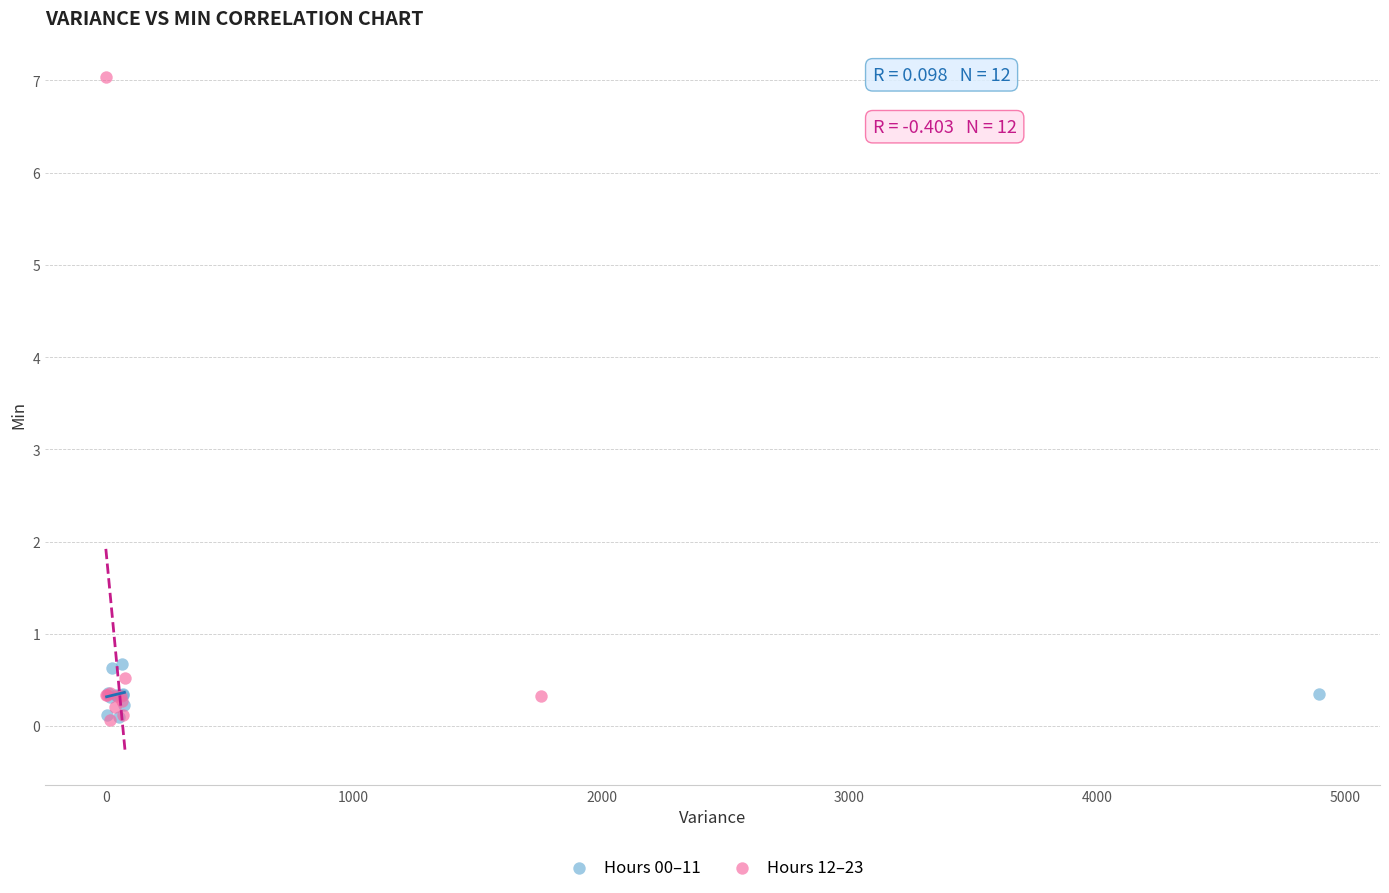

Which series reaches the maximum Y coordinate?

Hours 12–23